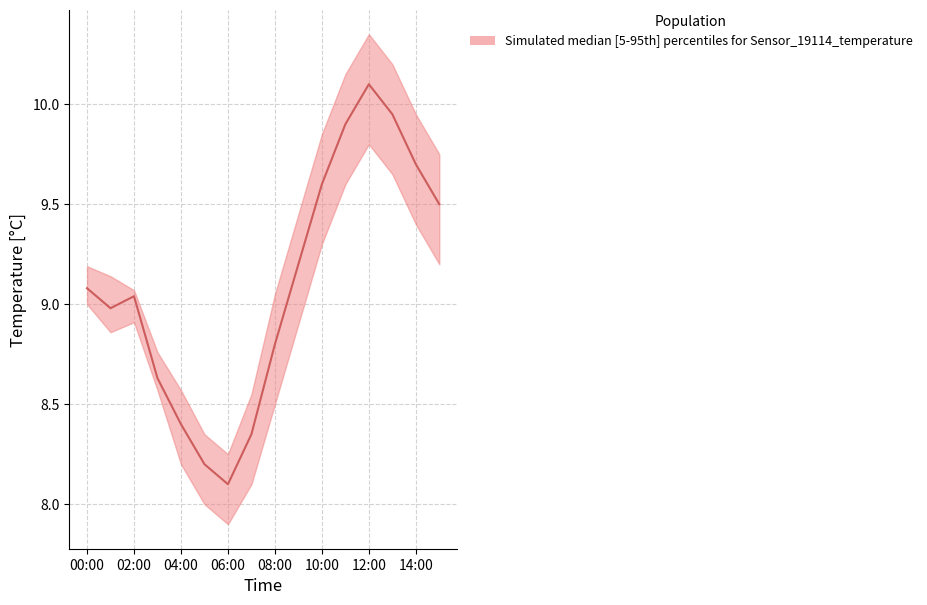

List the series in order of their overall mean, lowest first.

temperature_lower, temperature_median, temperature_upper